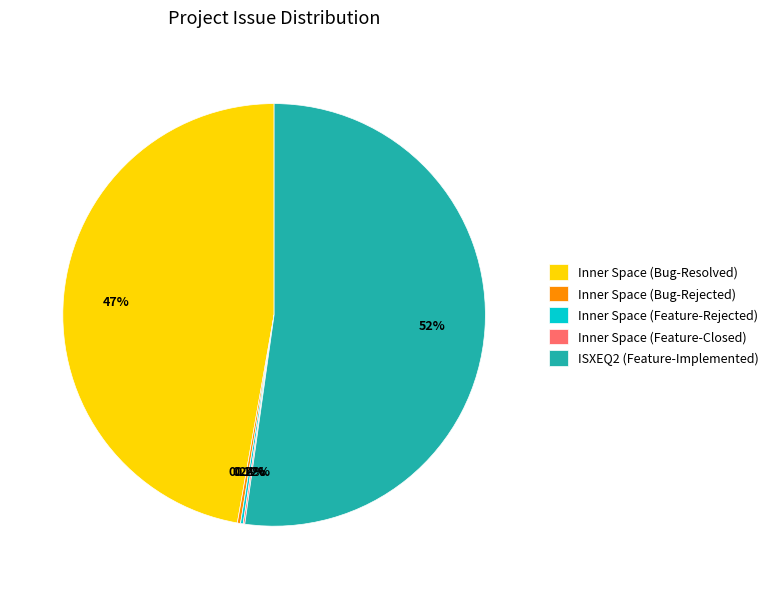

Does any single category account for the majority?

Yes